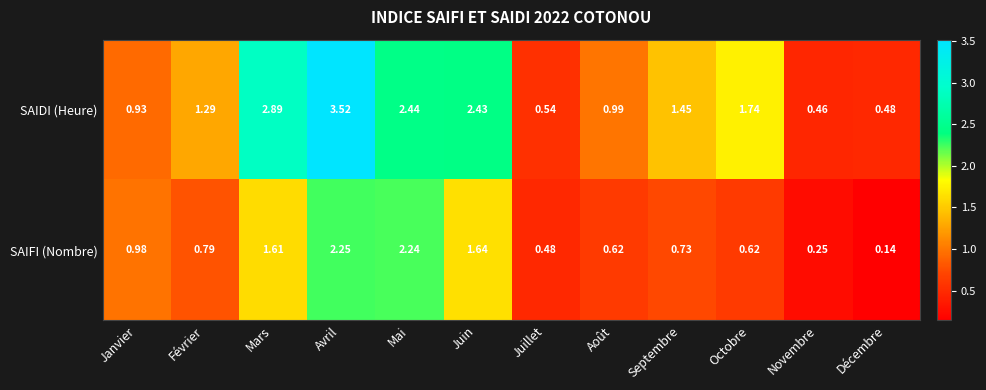

List the series in order of their overall mean, lowest first.

SAIFI (Nombre), SAIDI (Heure)